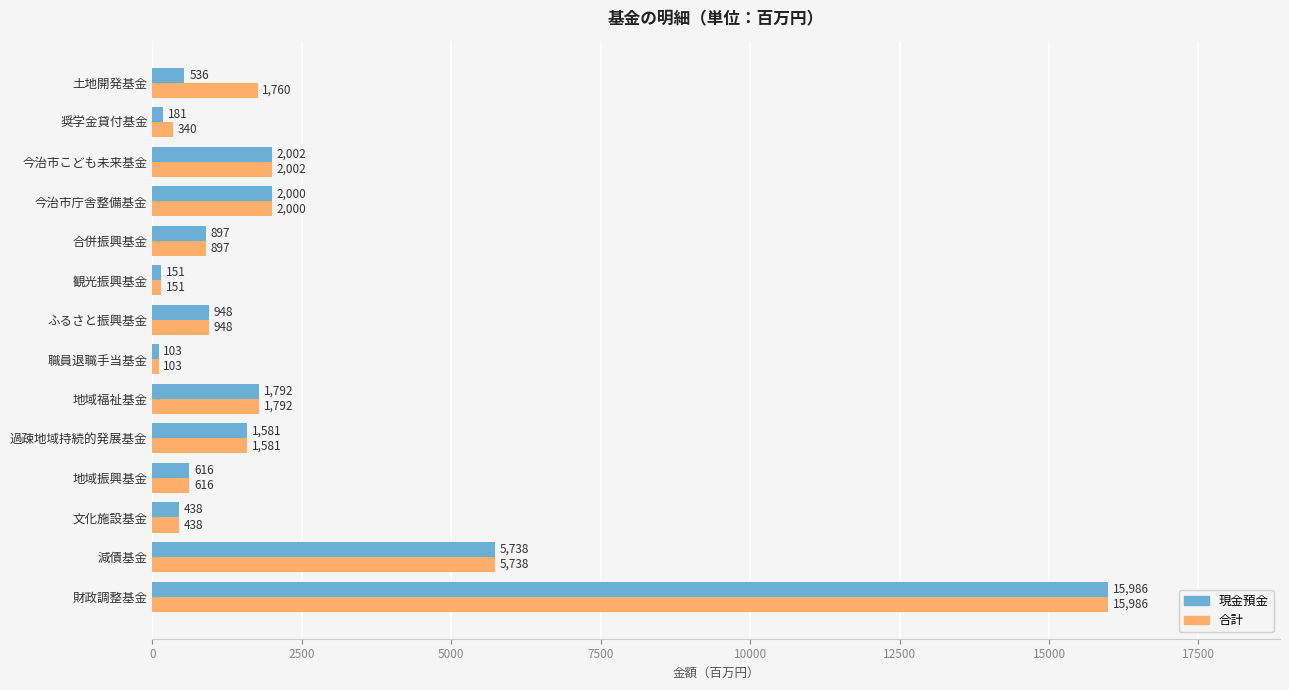

What value does the 現金預金 series have at 職員退職手当基金, to the nearest 50?

100